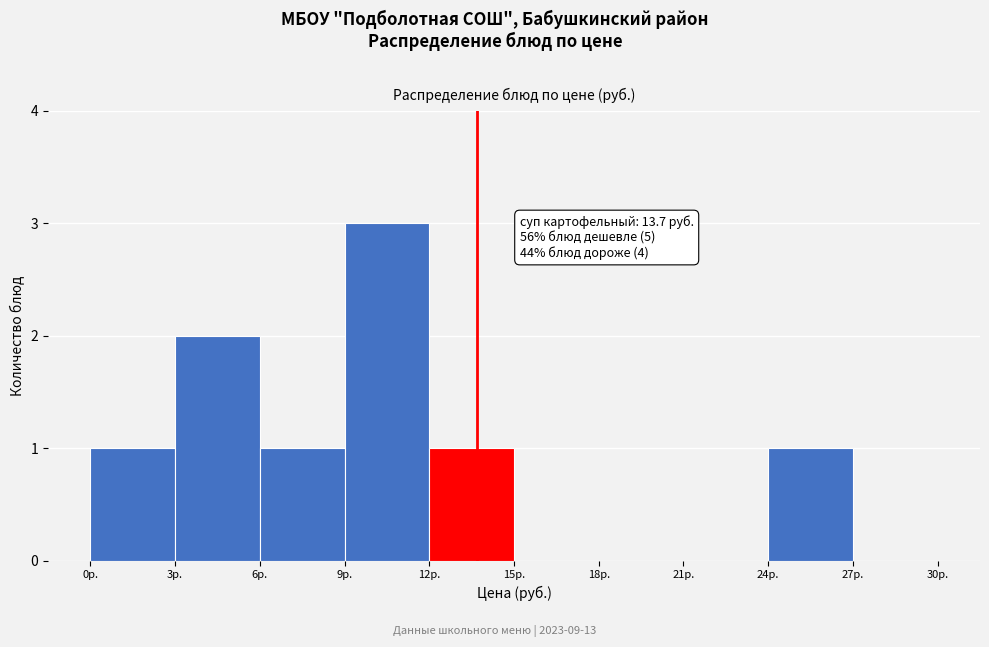

Which range on the x-axis has the tallest bar?

9 to 12